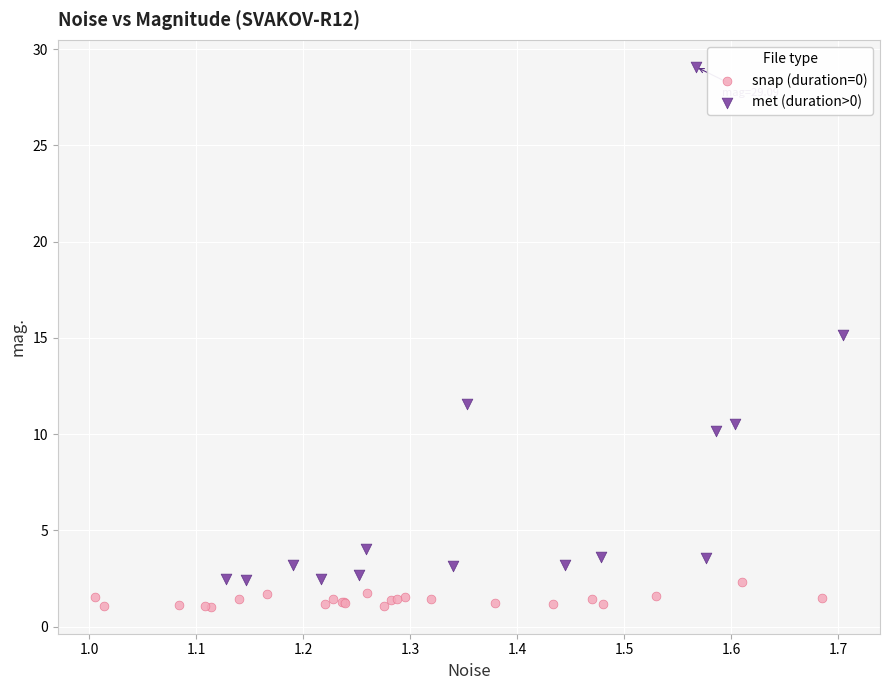

Which series reaches the minimum Y coordinate?

snap (duration=0)